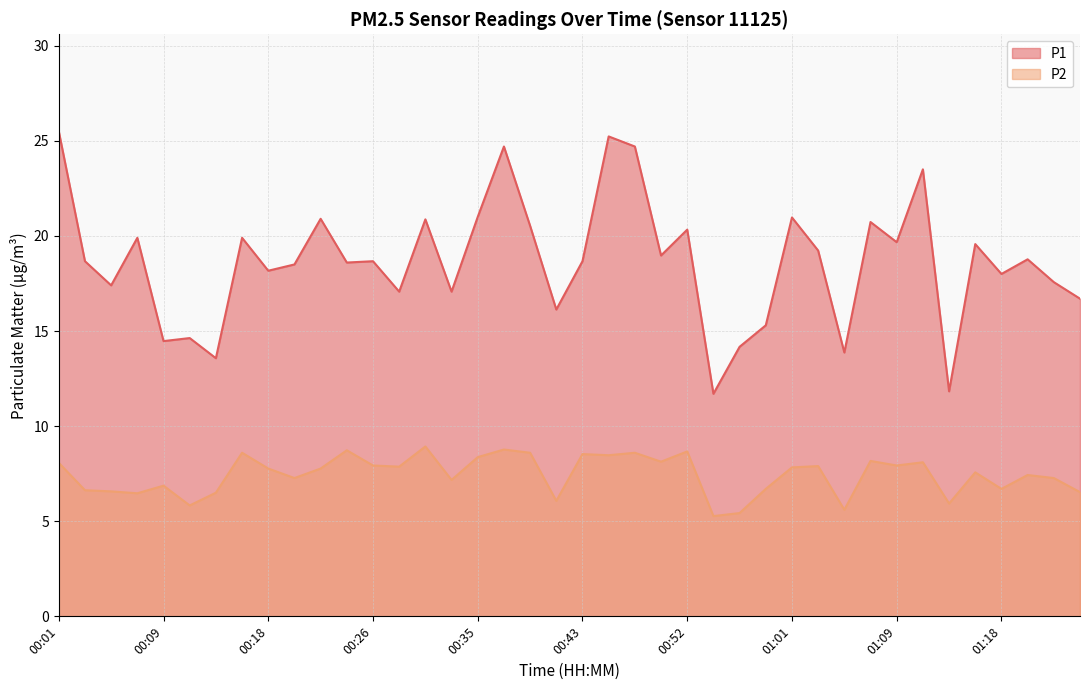

True or false: P1 and P2 cross at least once.

False